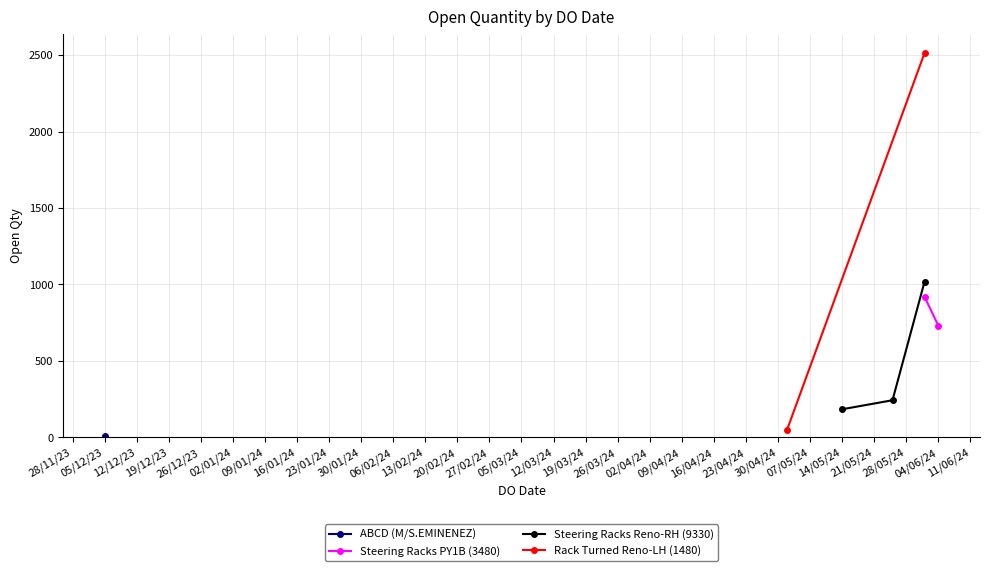

List the labels in order of value, largest first.

01/06/2024, 01/06/2024, 01/06/2024, 04/06/2024, 25/05/2024, 14/05/2024, 02/05/2024, 05/12/2023